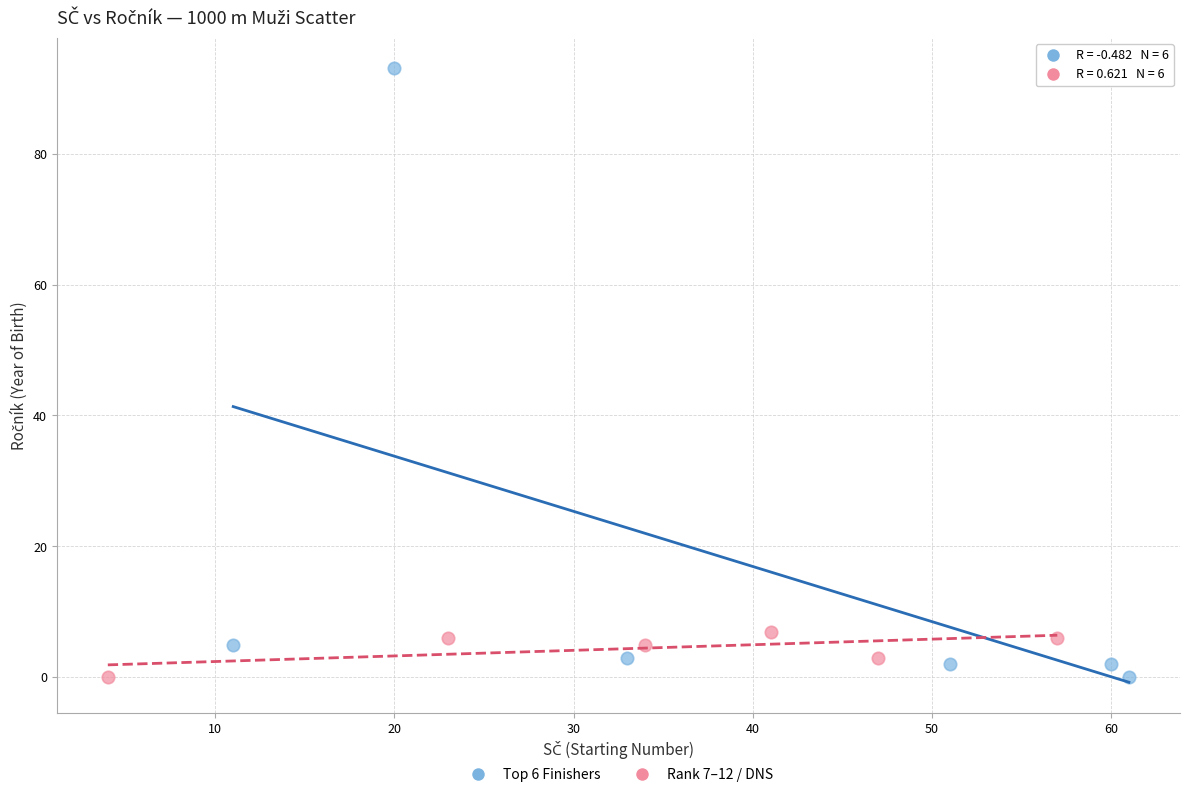

What are all the series names shown in the legend?

Top 6 Finishers, Rank 7–12 / DNS